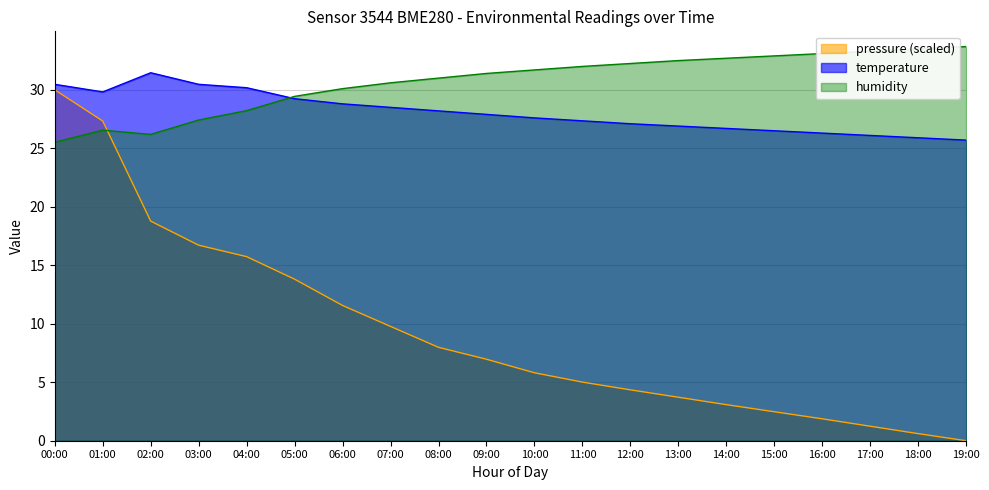

What are all the series names shown in the legend?

pressure (scaled), temperature, humidity